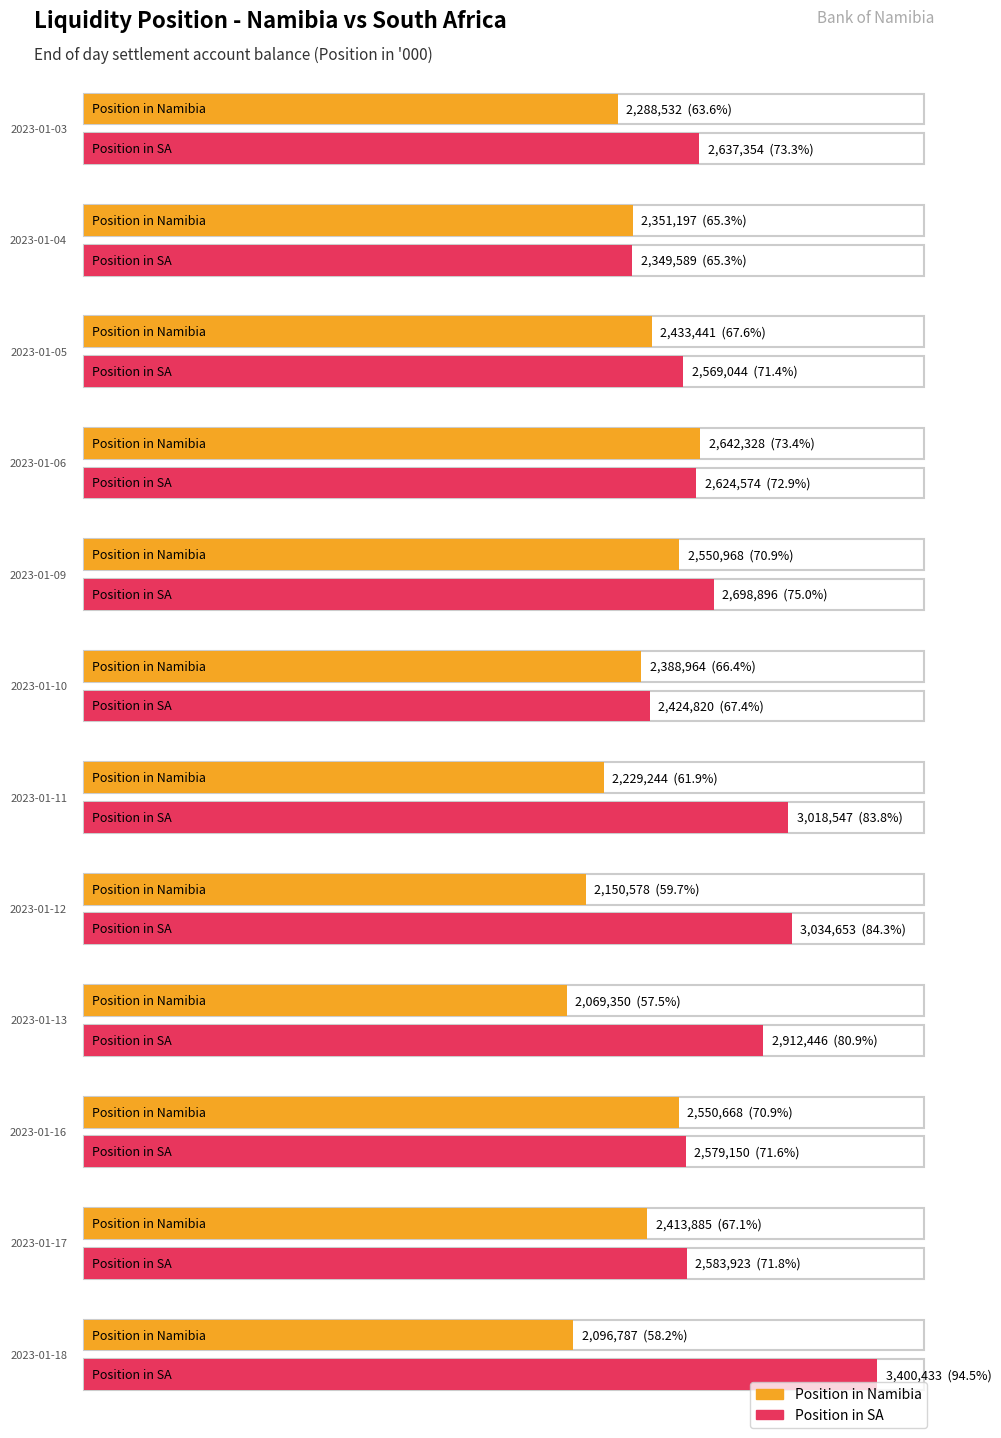

Which series has the widest spread of values?

Position in SA